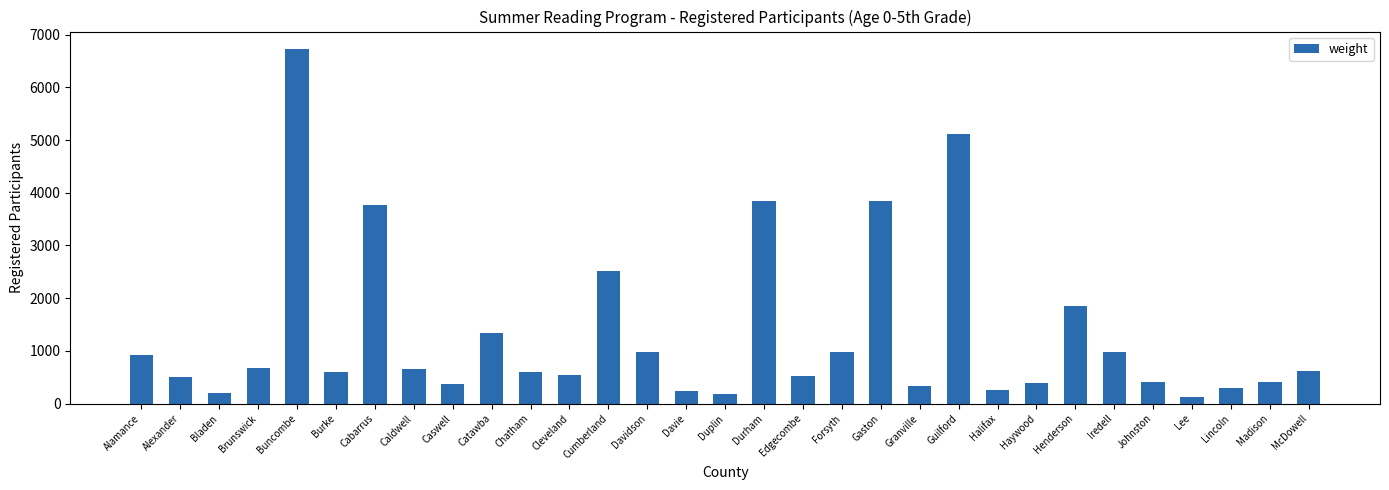

Where does the data first go above 606?

Alamance